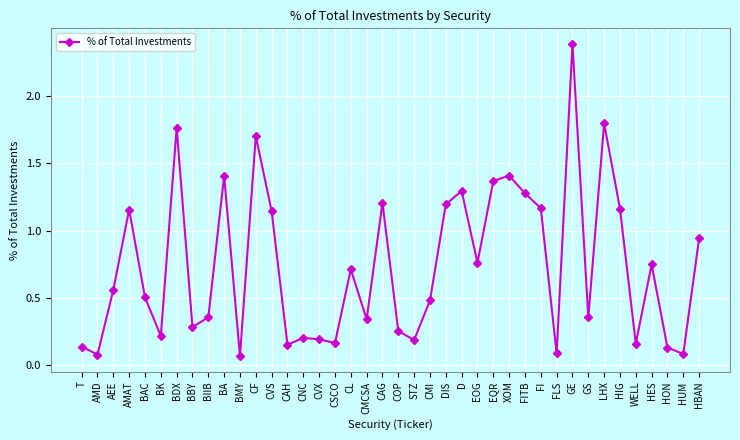

True or false: the data has more than 2 interior local peaks.

True